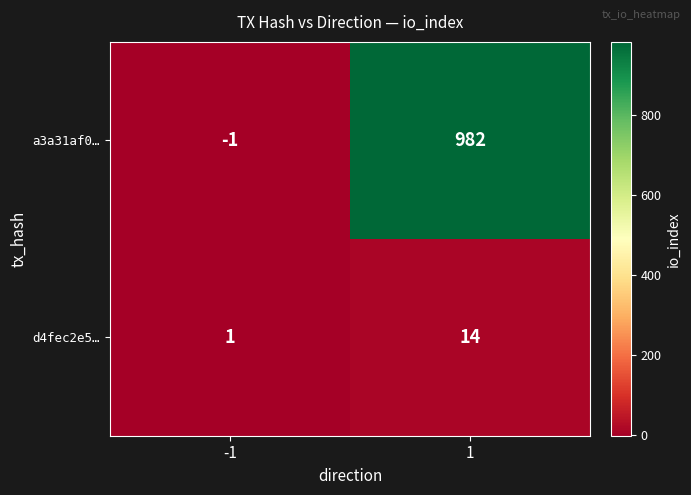

True or false: a3a31af0… has a value of -1 at -1.

True